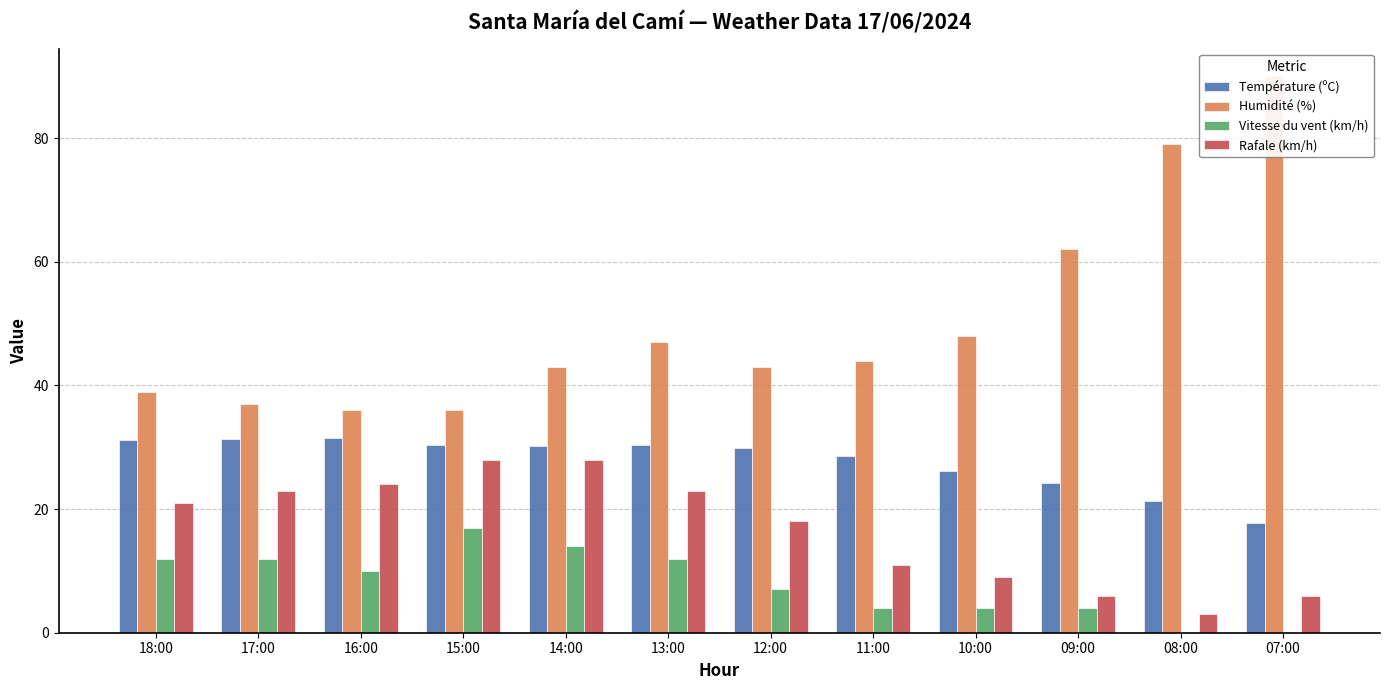

Rank the series by their maximum value, from lowest to highest.

Vitesse du vent (km/h), Rafale (km/h), Température (ºC), Humidité (%)